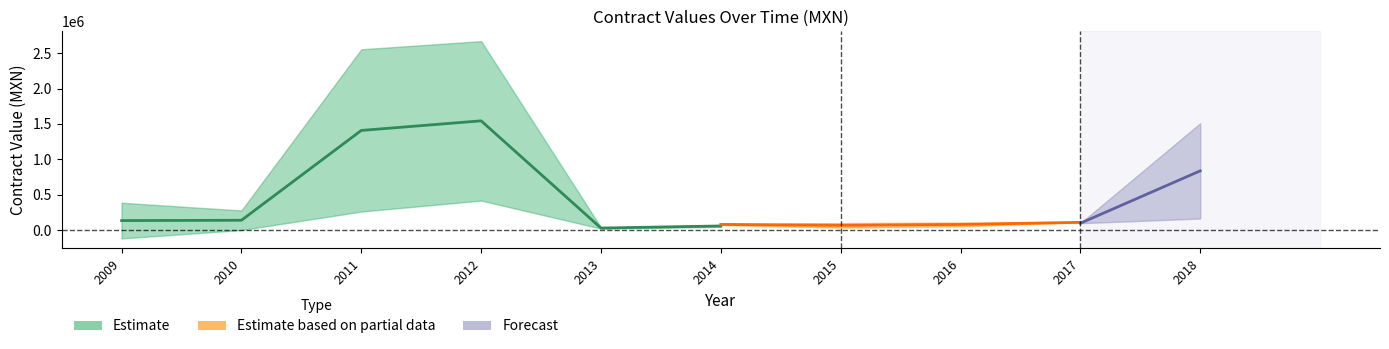

How many lines are shown in the chart?

3